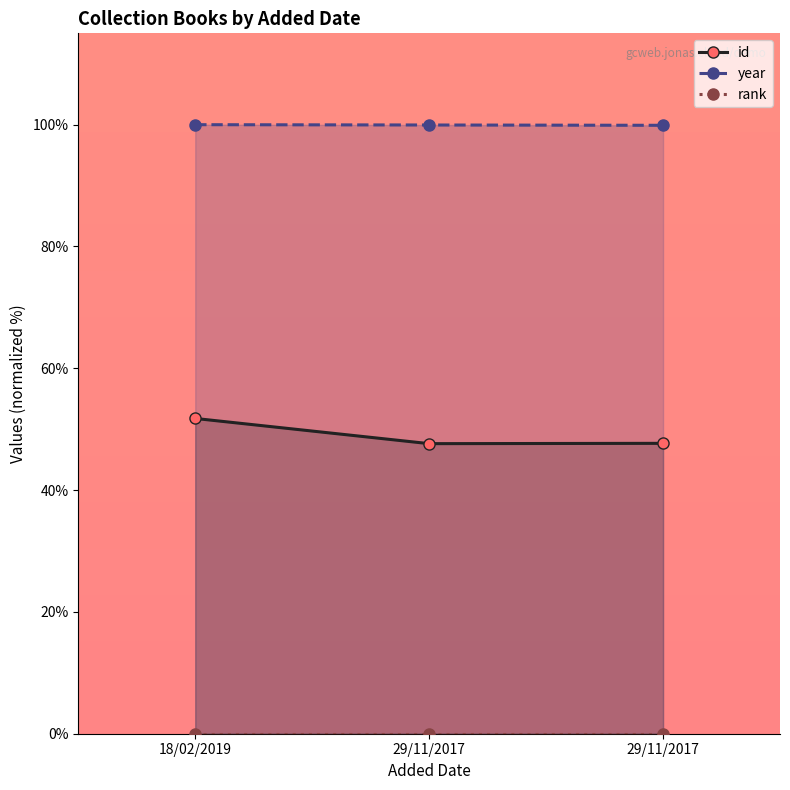

What is the highest value of the id series?

51.8